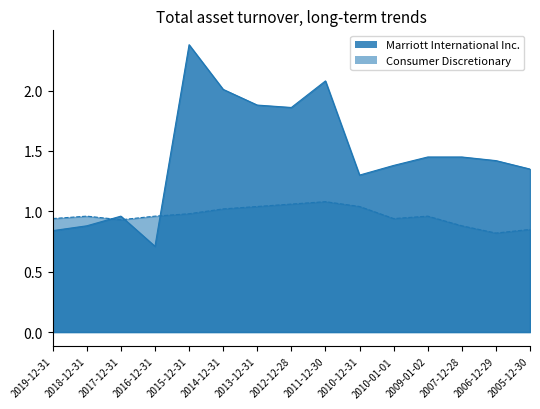

What value does the Marriott International Inc. series have at 2006-12-29?

1.4